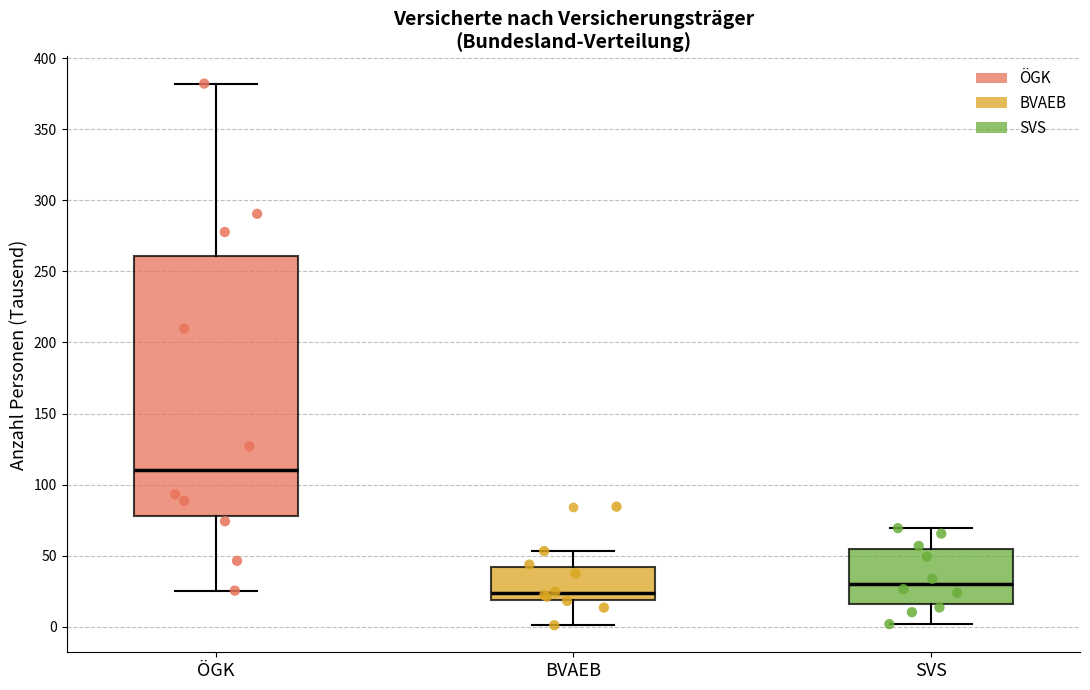

Reading left to right, read every box against the y-axis: the position of its median line, the range the box covers, and the ends of its whiskers. The values are not printed on the chart, so give them approximately, as read against the axis.

ÖGK: median 110, box 80 to 260, whiskers 25 to 380
BVAEB: median 25, box 20 to 40, whiskers 0 to 55
SVS: median 30, box 15 to 55, whiskers 0 to 70